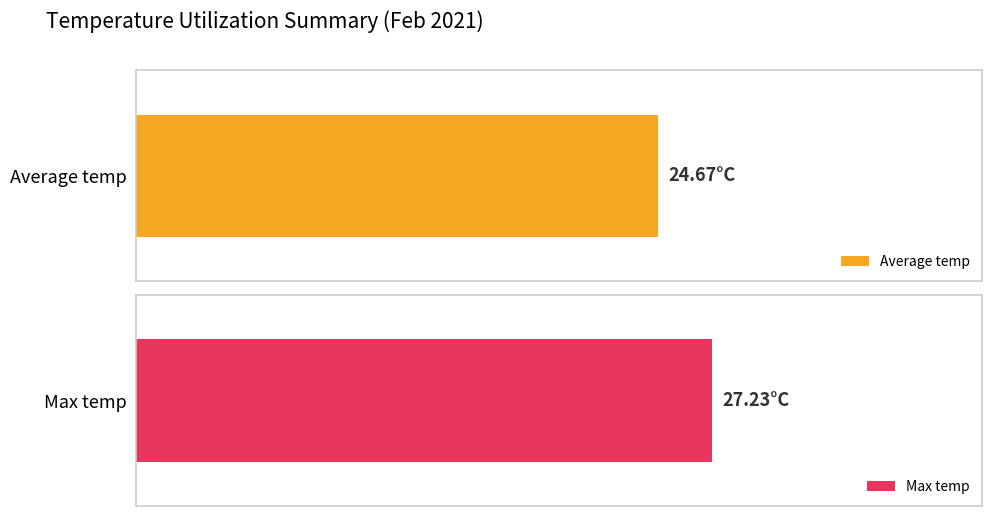

Rank the series by their maximum value, from lowest to highest.

Average temp, Max temp